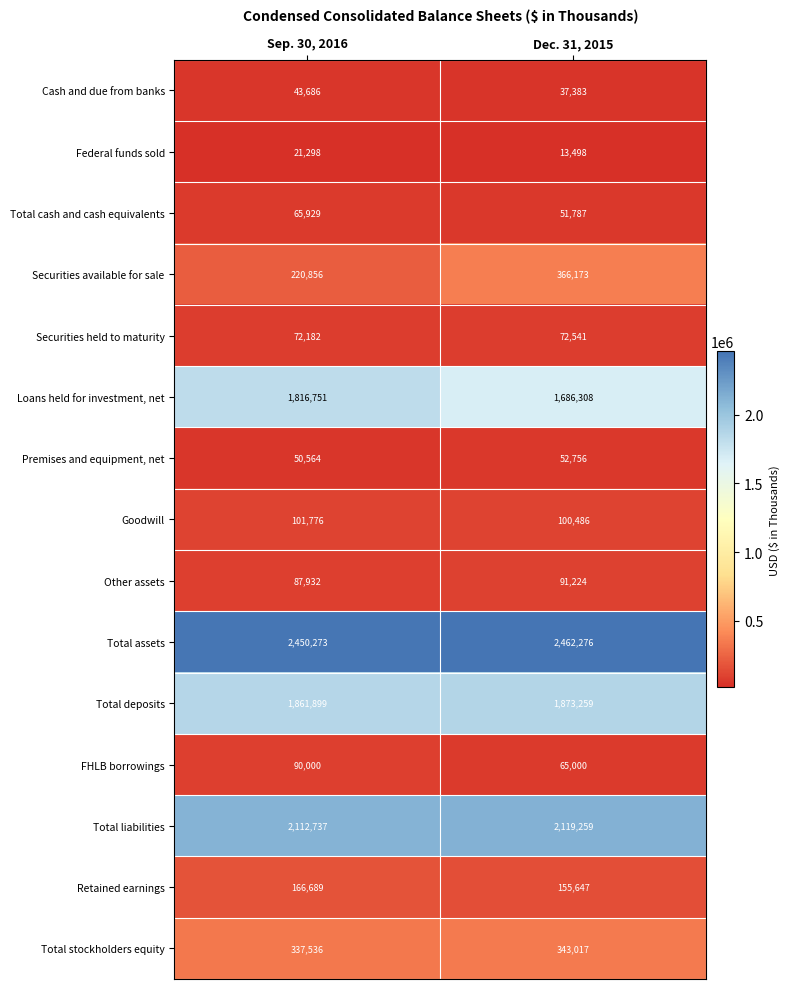

What is the sum of all Other assets values?

179156